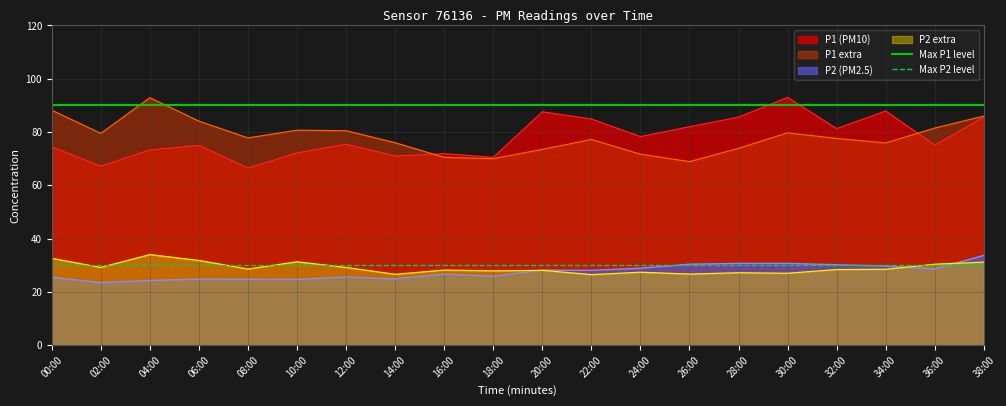

Is it true that P1 extra equals 36.4 at 24:00?

False